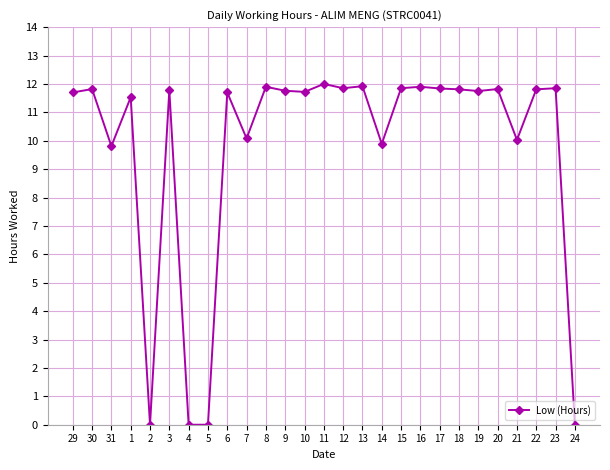

Where does the data first go above 11?

29